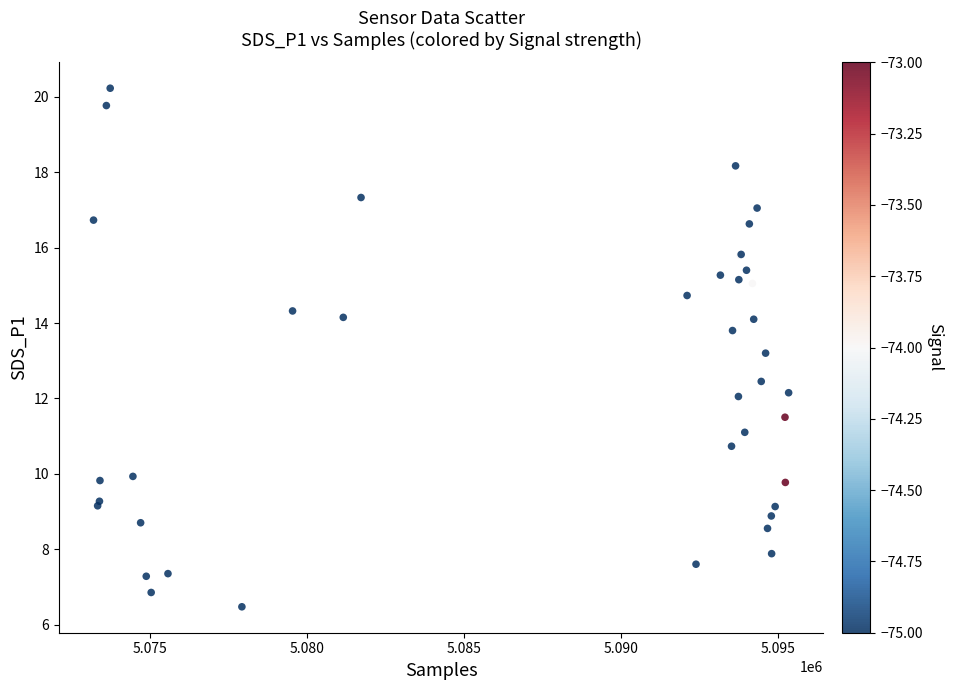

What Y value in the scatter plot is closest to 13?

13.2